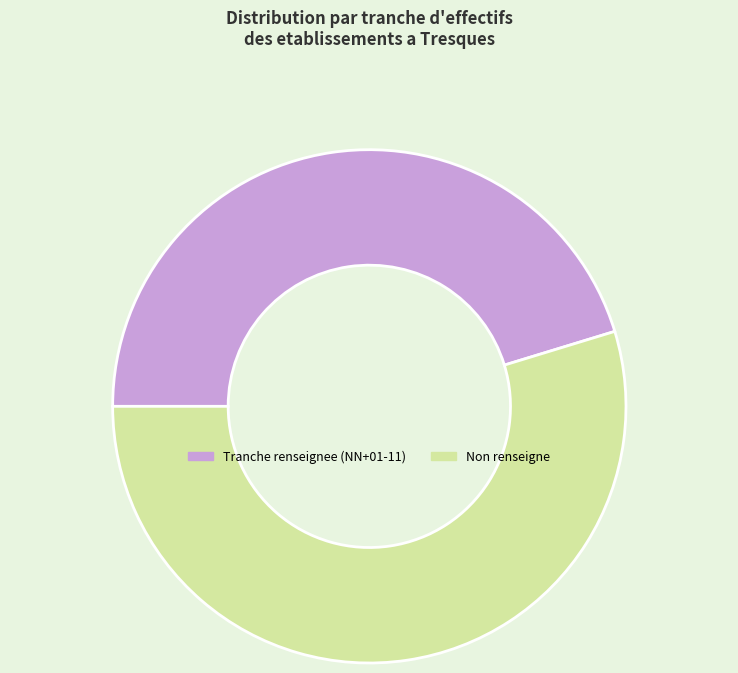

Does any single category account for the majority?

Yes